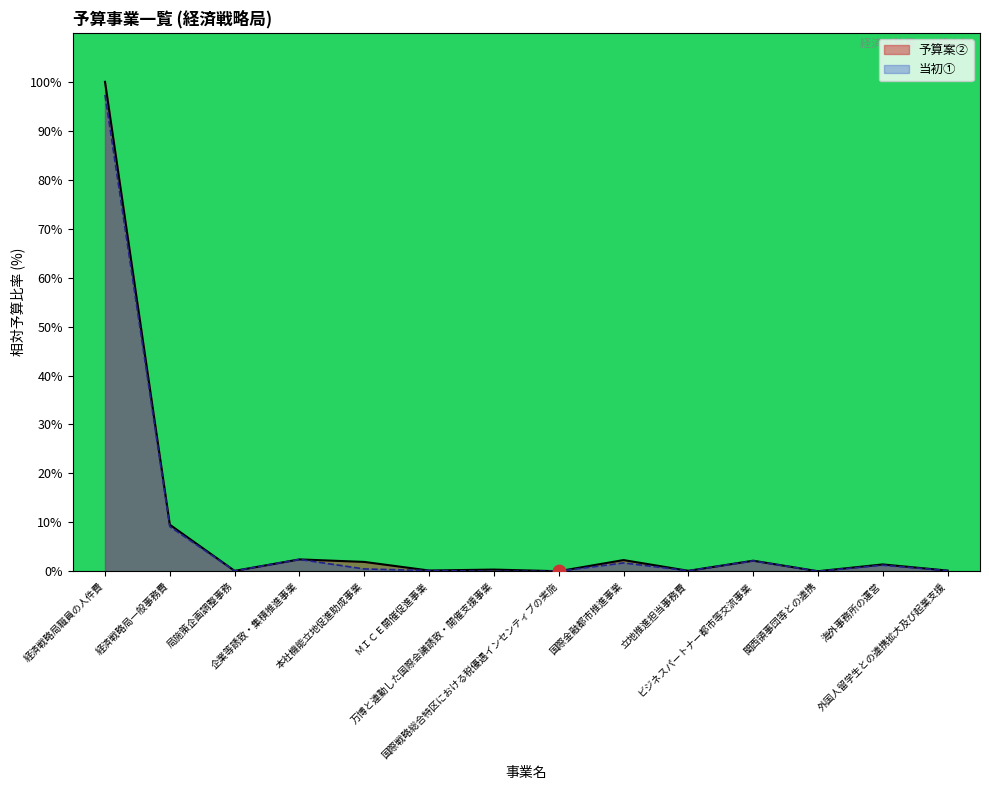

What is the ratio of the value at 国際金融都市推進事業 to the value at 企業等誘致・集積推進事業?

0.9